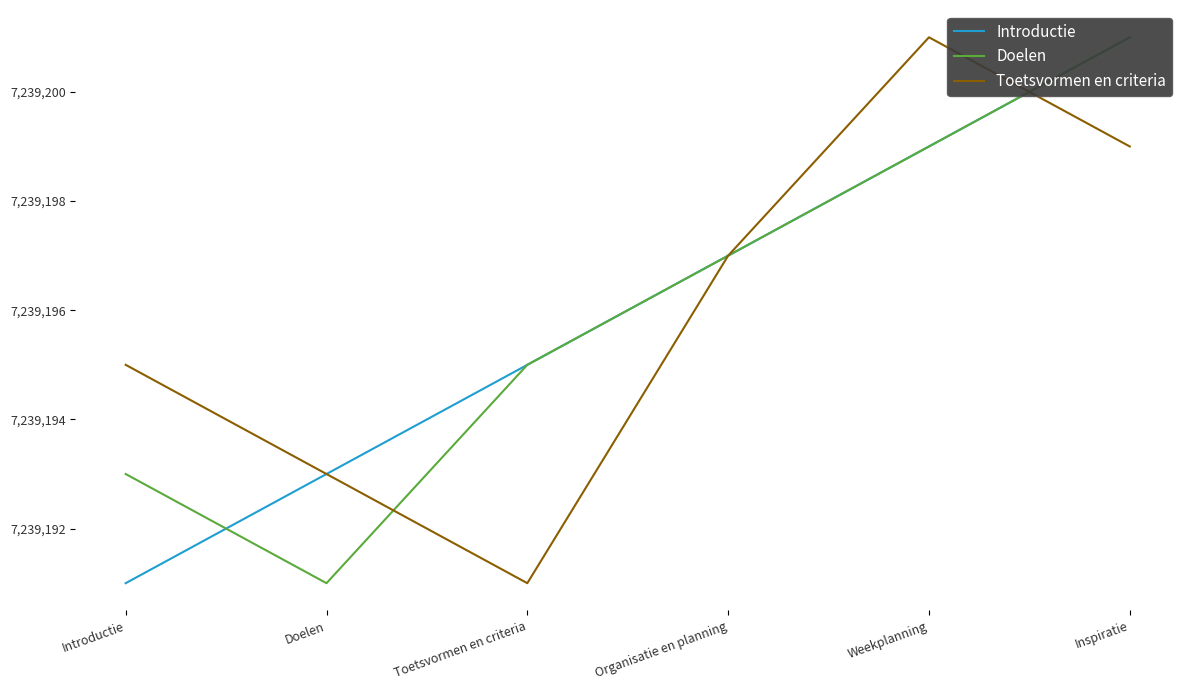

True or false: Toetsvormen en criteria and Introductie cross at least once.

True